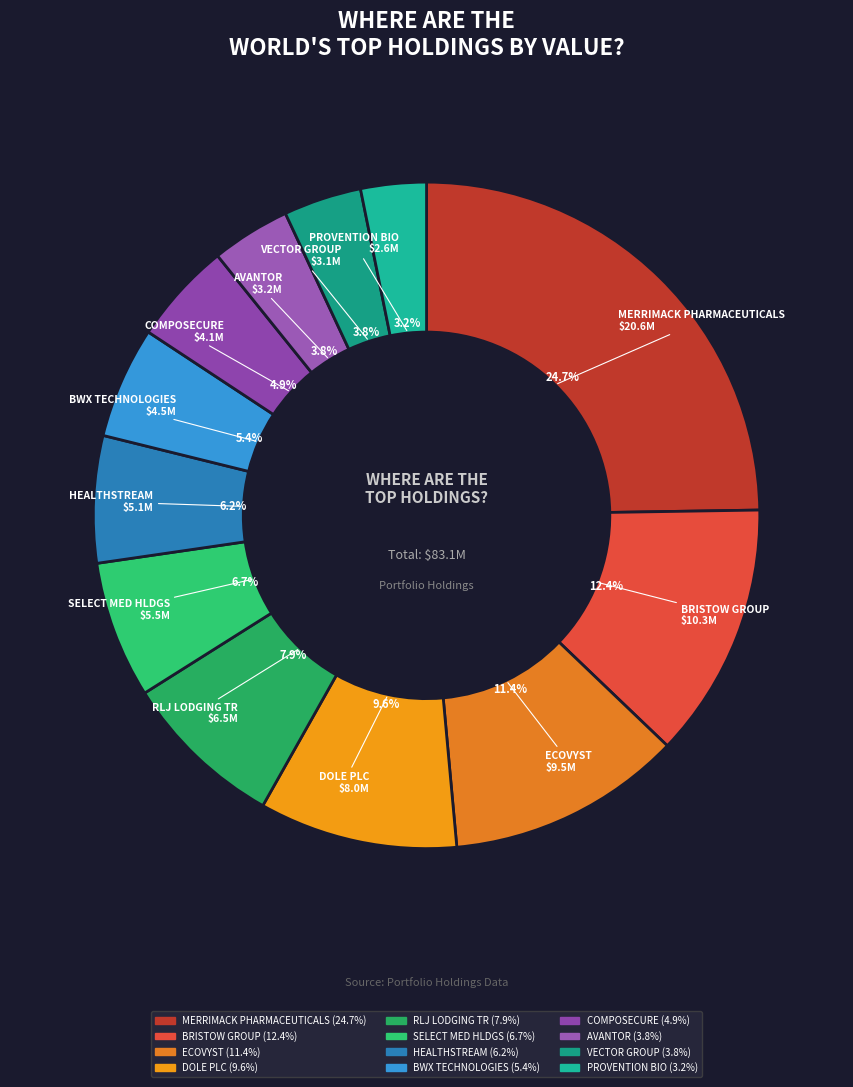

What percentage is the HEALTHSTREAM slice, to the nearest percent?

6%